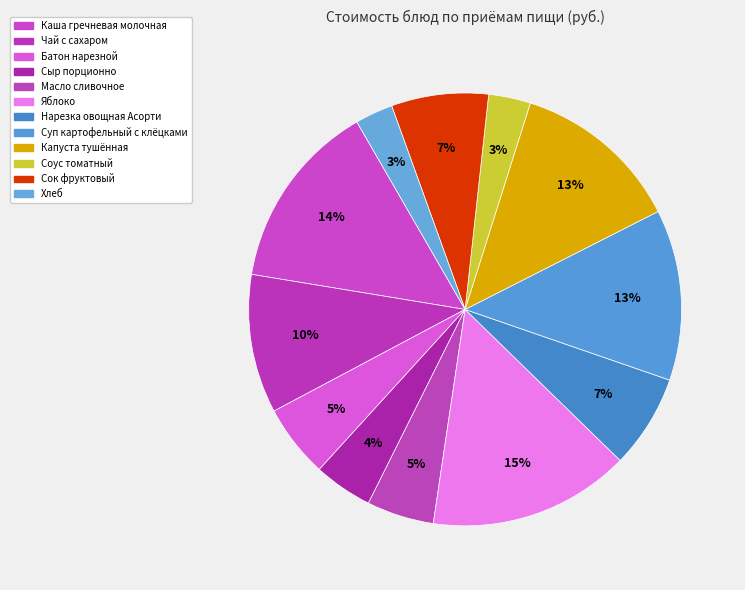

What is the change in value from Масло сливочное to Суп картофельный с клёцками?

+12.4